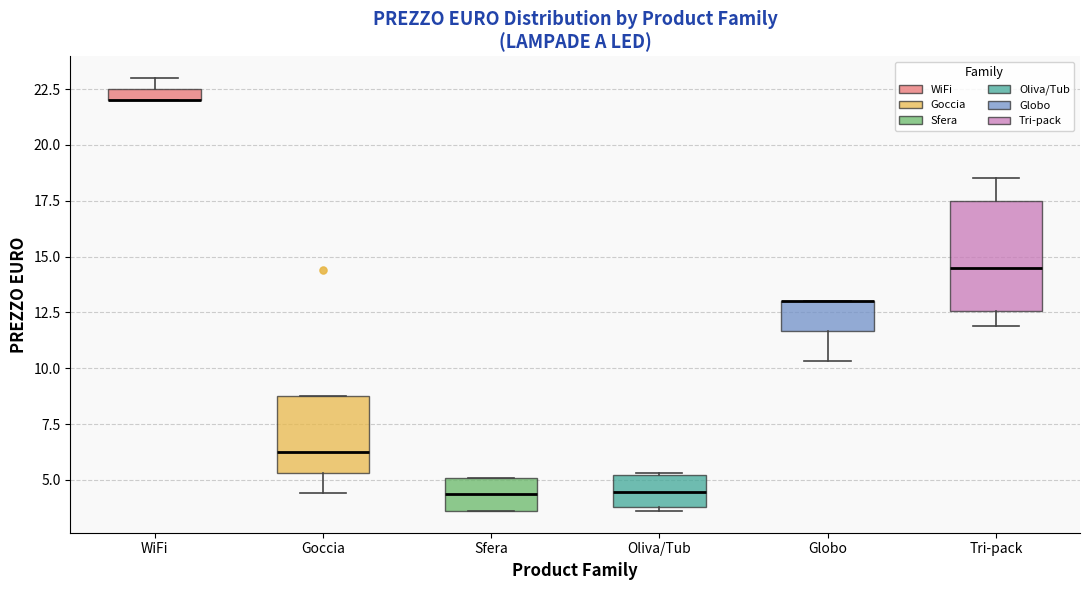

Where is the upper edge of the box for Oliva/Tub on the y-axis? The values are not printed on the chart, so give them approximately, as read against the axis.

5.0